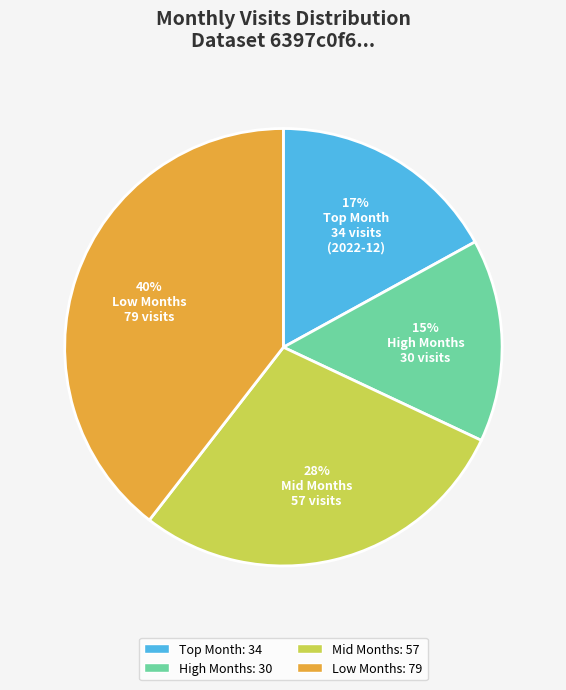

To the nearest percent, what is the average slice percentage?

25%